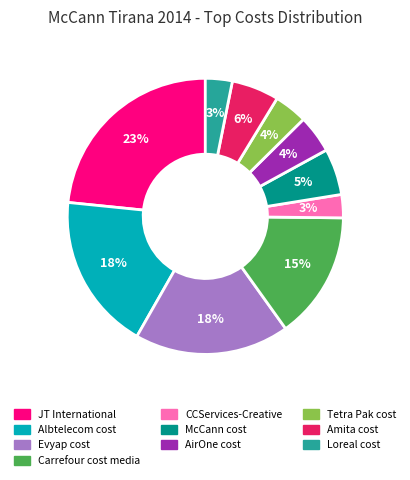

Between Evyap cost and Amita cost, which is larger?

Evyap cost